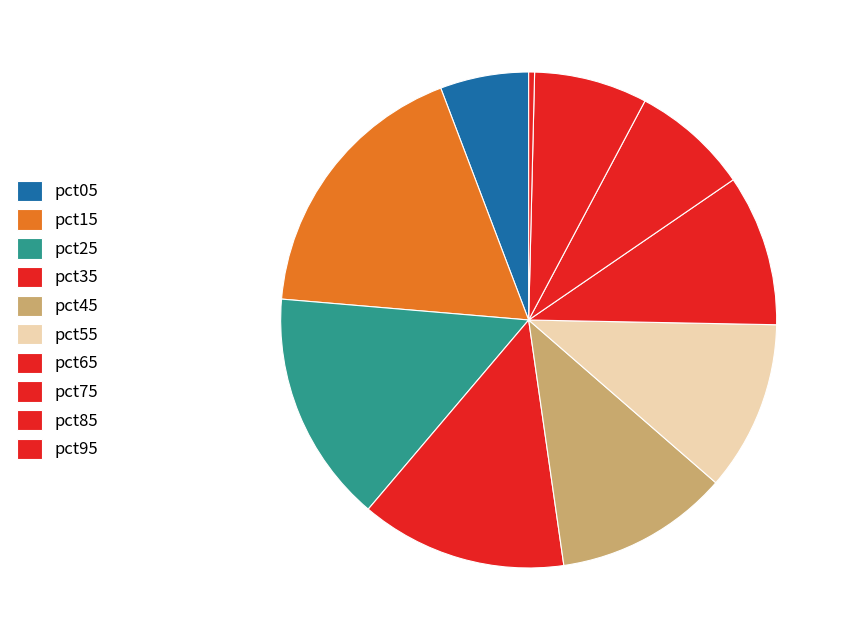

The pct75 slice represents 1% of the pie. True or false?

False